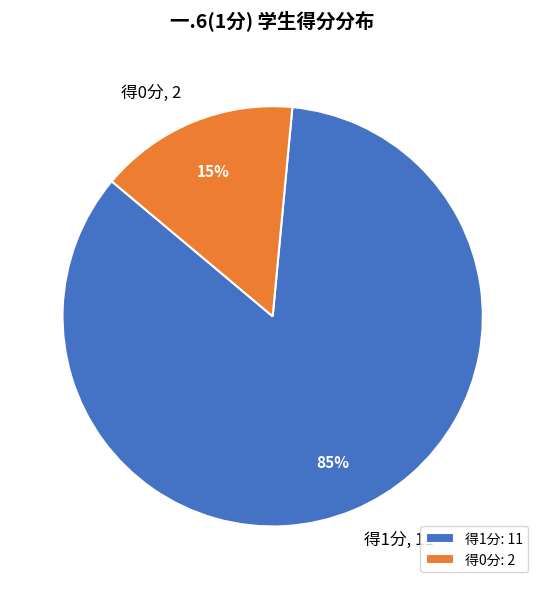

To the nearest percent, what is the combined percentage of 得0分 and 得1分?

100%